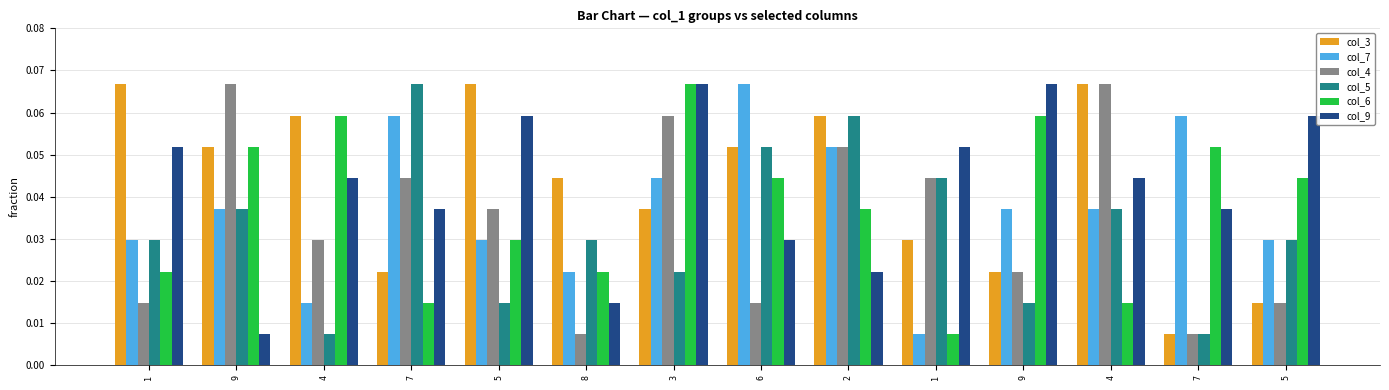

Which series changed the most between 9 and 5?

col_9